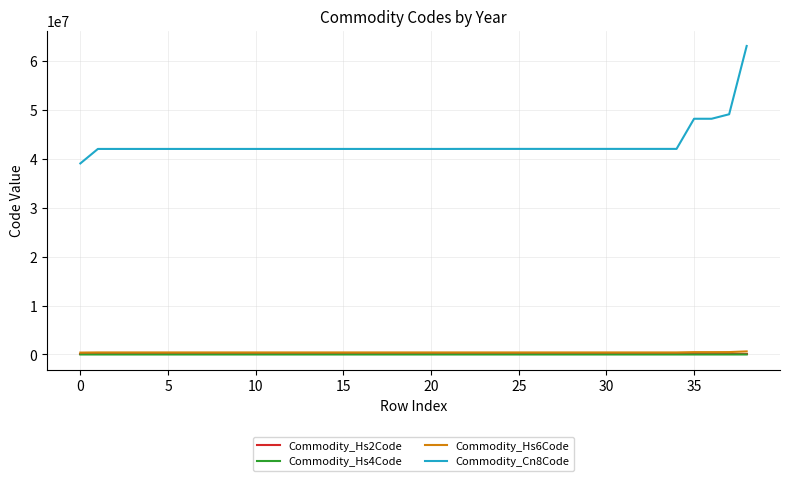

True or false: Commodity_Cn8Code and Commodity_Hs4Code intersect in this chart.

False